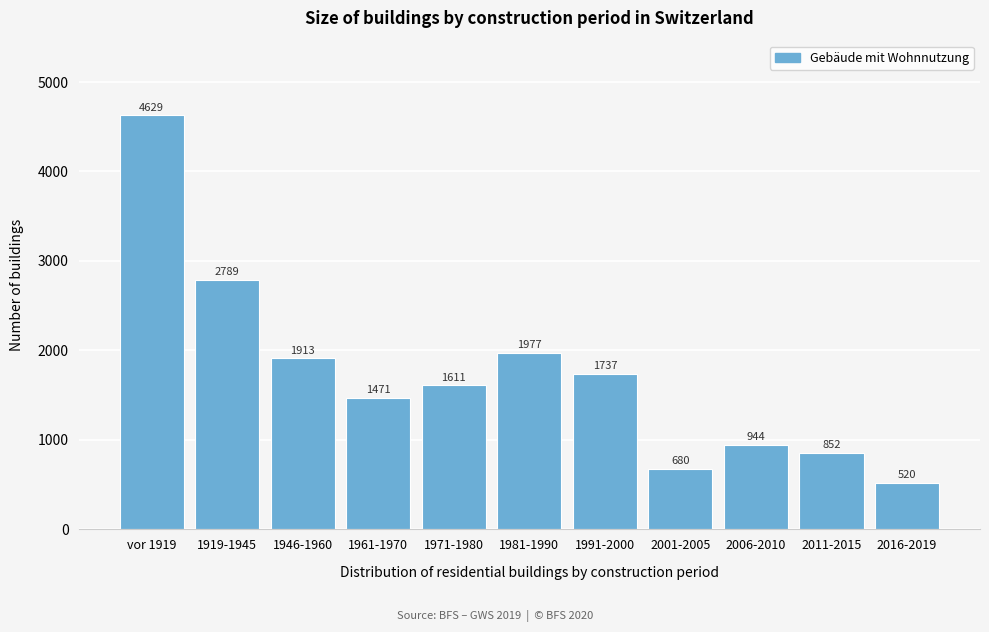

Reading left to right, transcribe all the data shown in this chart.

4629	2789	1913	1471	1611	1977	1737	680	944	852	520